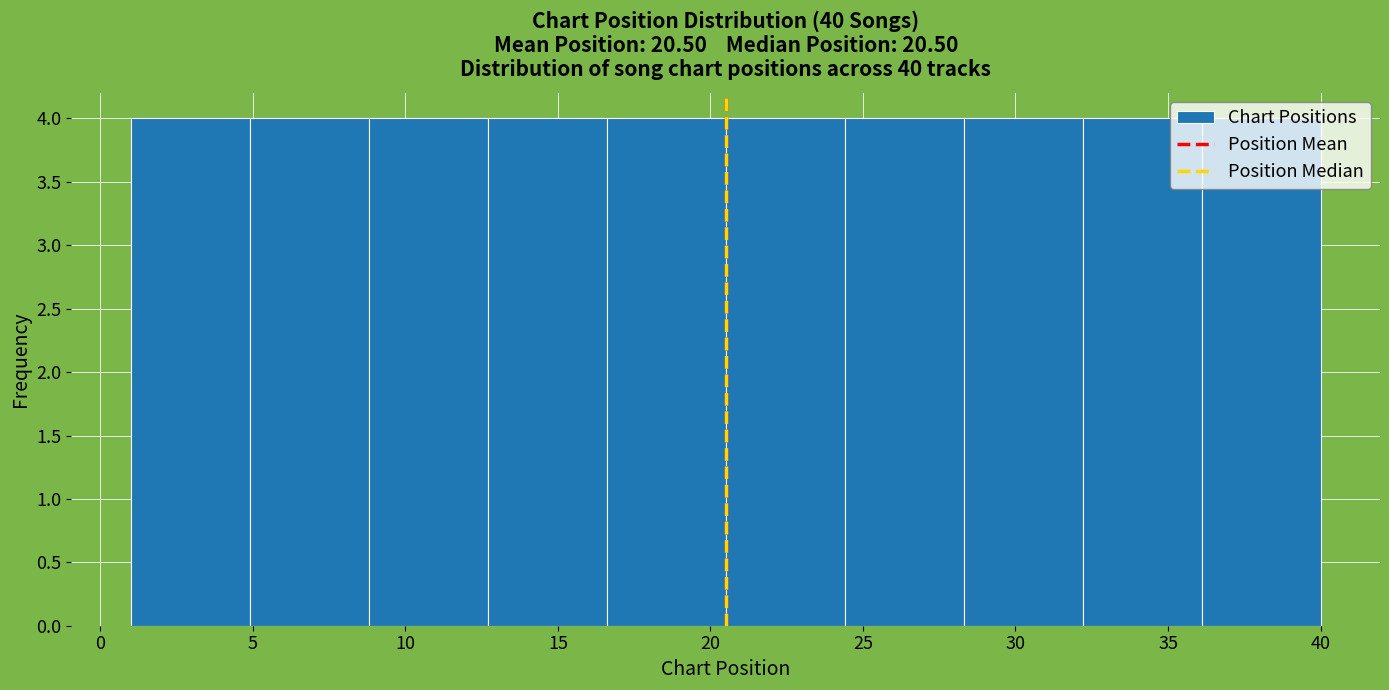

What is the height of the bar covering 28.3 to 32.2 on the x-axis? Neither the bar edges nor the heights are printed on the chart, so give them approximately, as read against the axes.

4